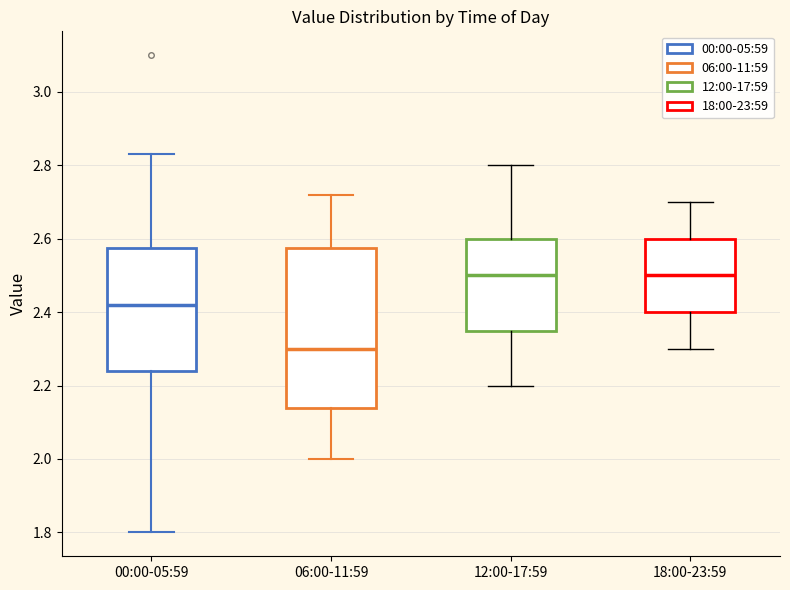

Reading left to right, transcribe this box plot: for each box, give where its median line is, the range the box spans, and where its two whiskers end, as read against the y-axis. The values are not printed on the chart, so give them approximately, as read against the axis.

00:00-05:59: median 2.42, box 2.24 to 2.58, whiskers 1.80 to 2.84
06:00-11:59: median 2.30, box 2.14 to 2.58, whiskers 2.00 to 2.72
12:00-17:59: median 2.50, box 2.36 to 2.60, whiskers 2.20 to 2.80
18:00-23:59: median 2.50, box 2.40 to 2.60, whiskers 2.30 to 2.70